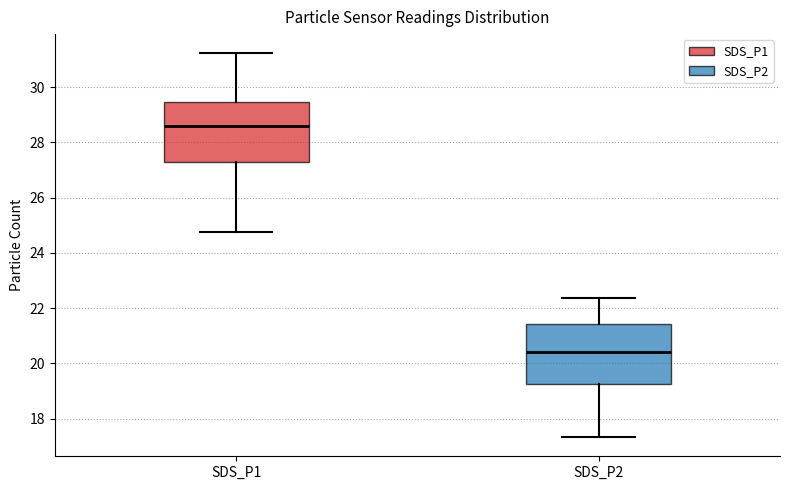

Where does the upper whisker of the box for SDS_P2 end on the y-axis? The values are not printed on the chart, so give them approximately, as read against the axis.

22.4